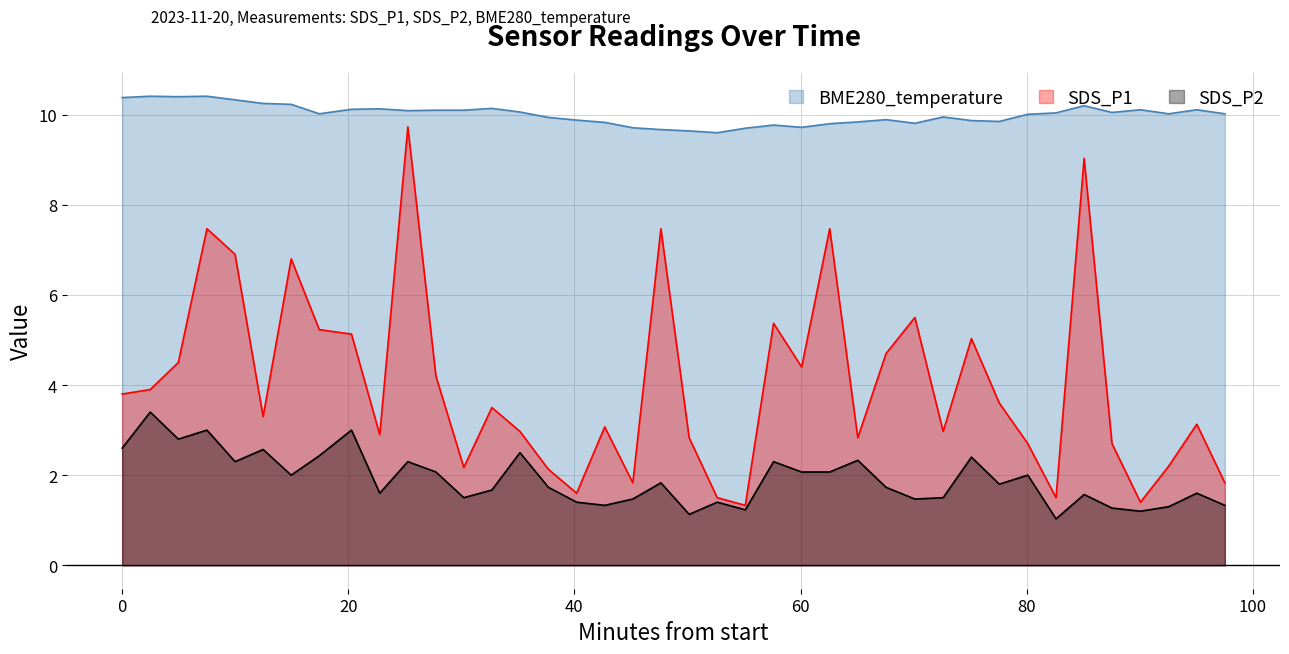

What is the minimum value for SDS_P1?

1.3